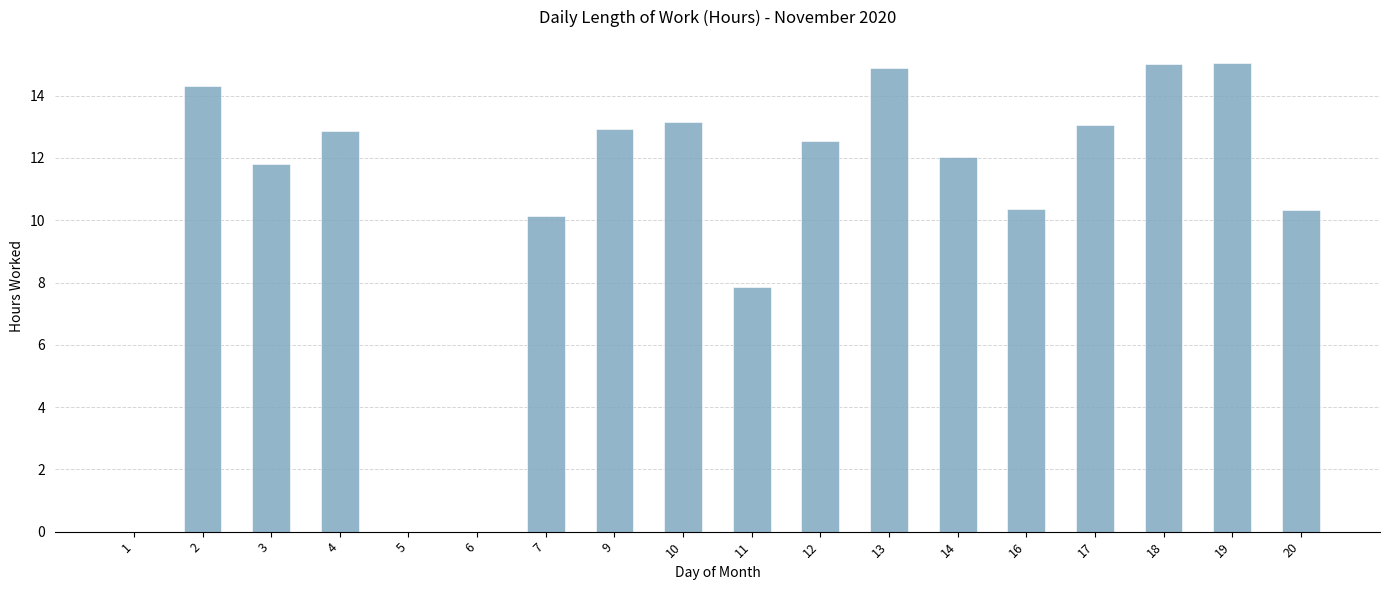

Approximately how many times larger is the value at 13 compared to 20?

1.4